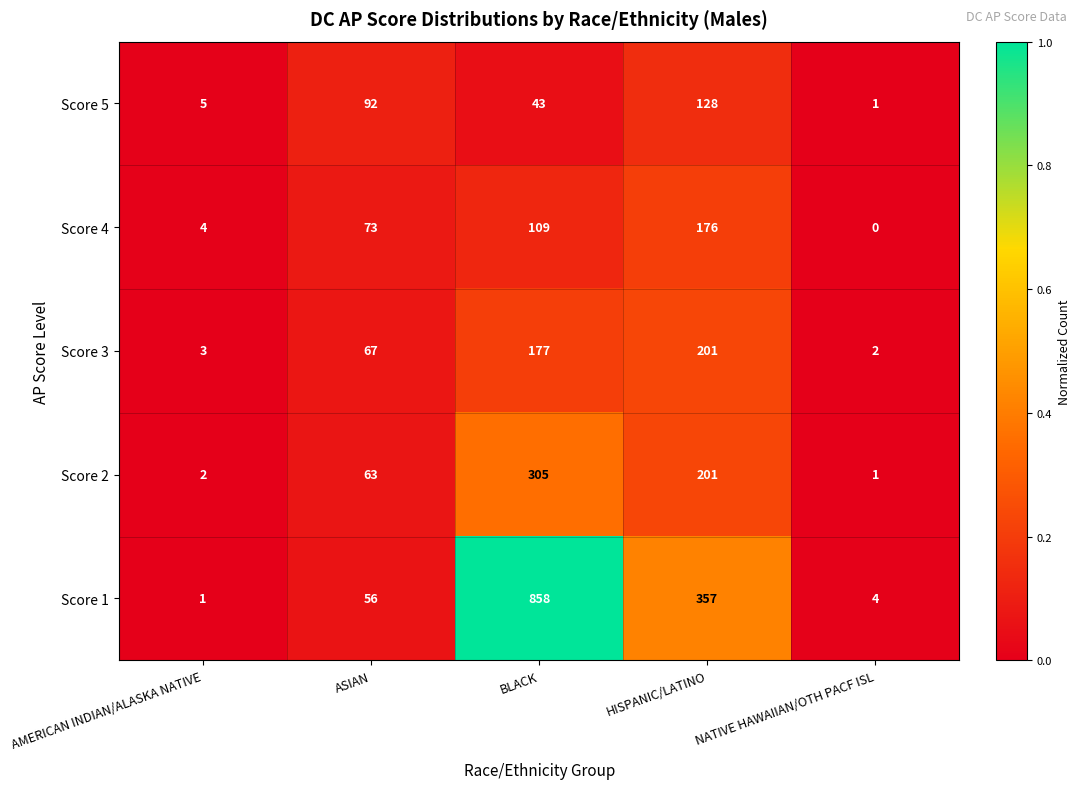

Where is Score 4 nearest to the value 88?

ASIAN